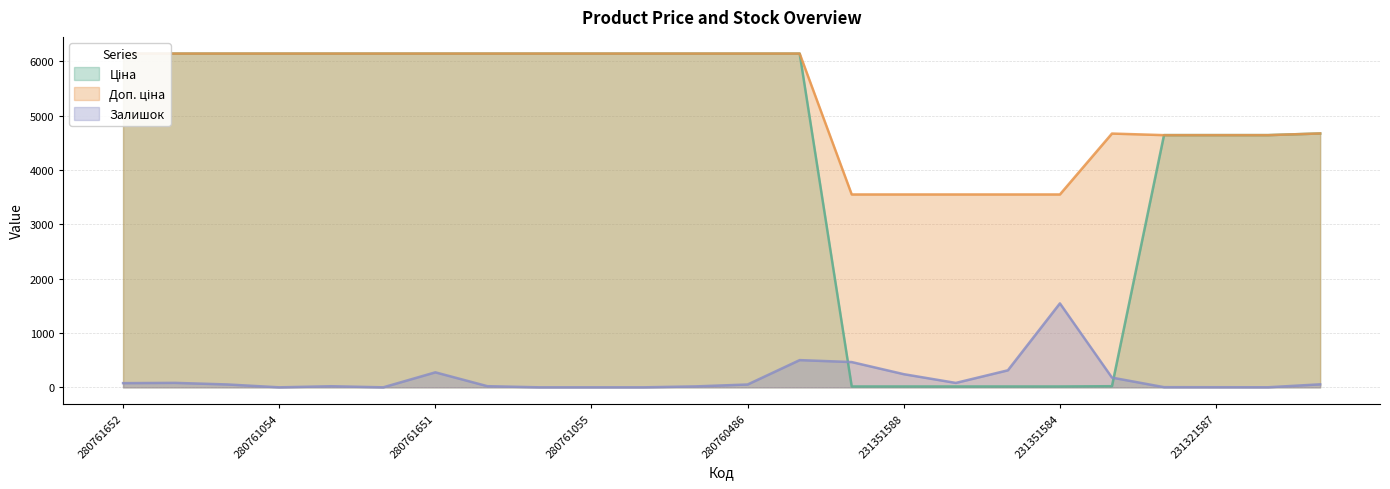

What is the sum of all Залишок values?

3985